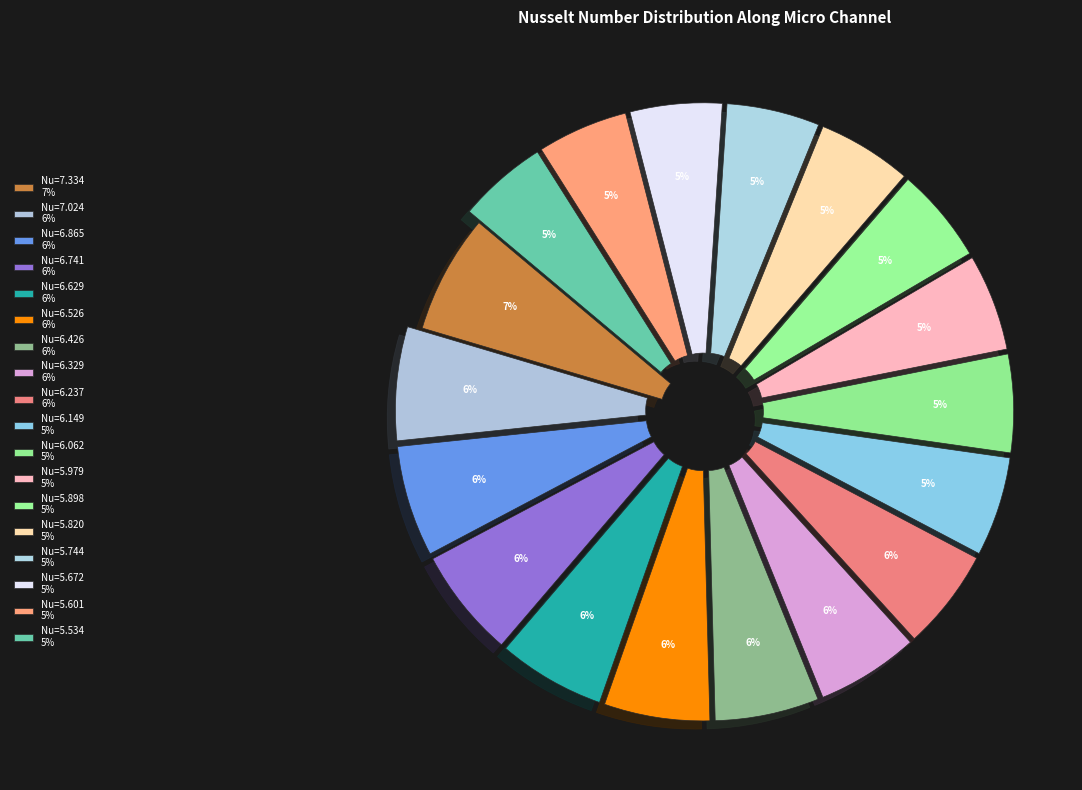

How many slices are in this pie chart?

18